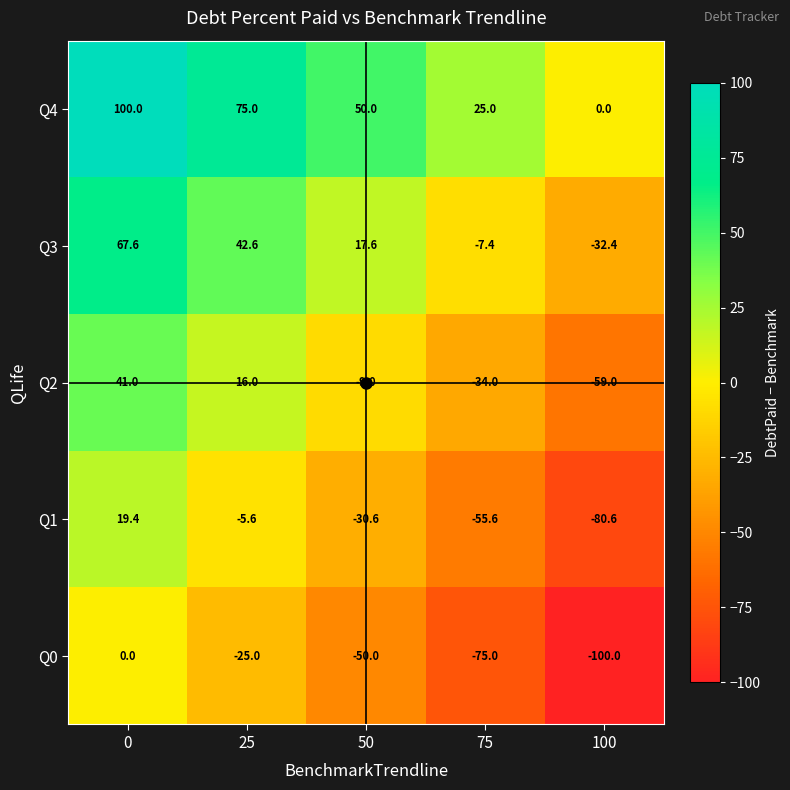

What is the total value across all series at 100?

-272.0